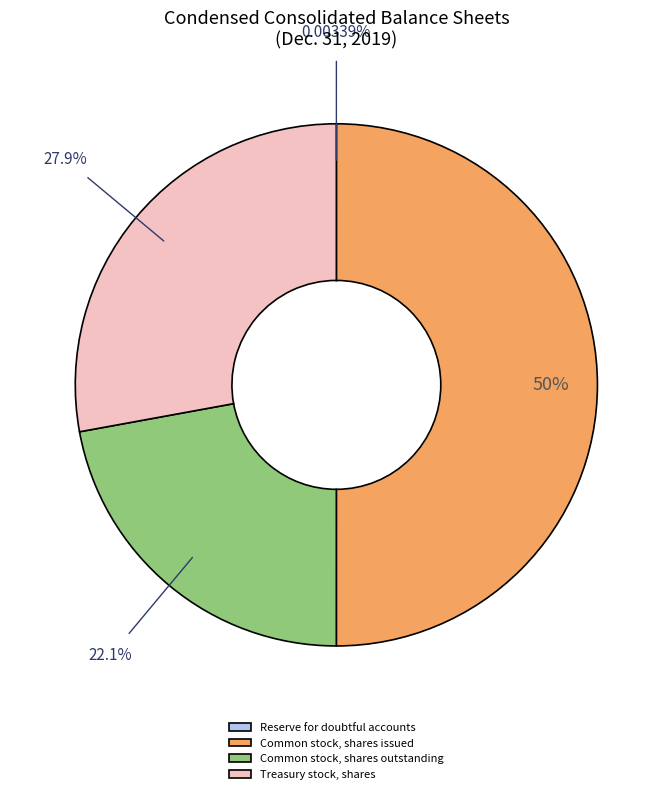

What is the largest slice in the pie chart?

Common stock, shares issued